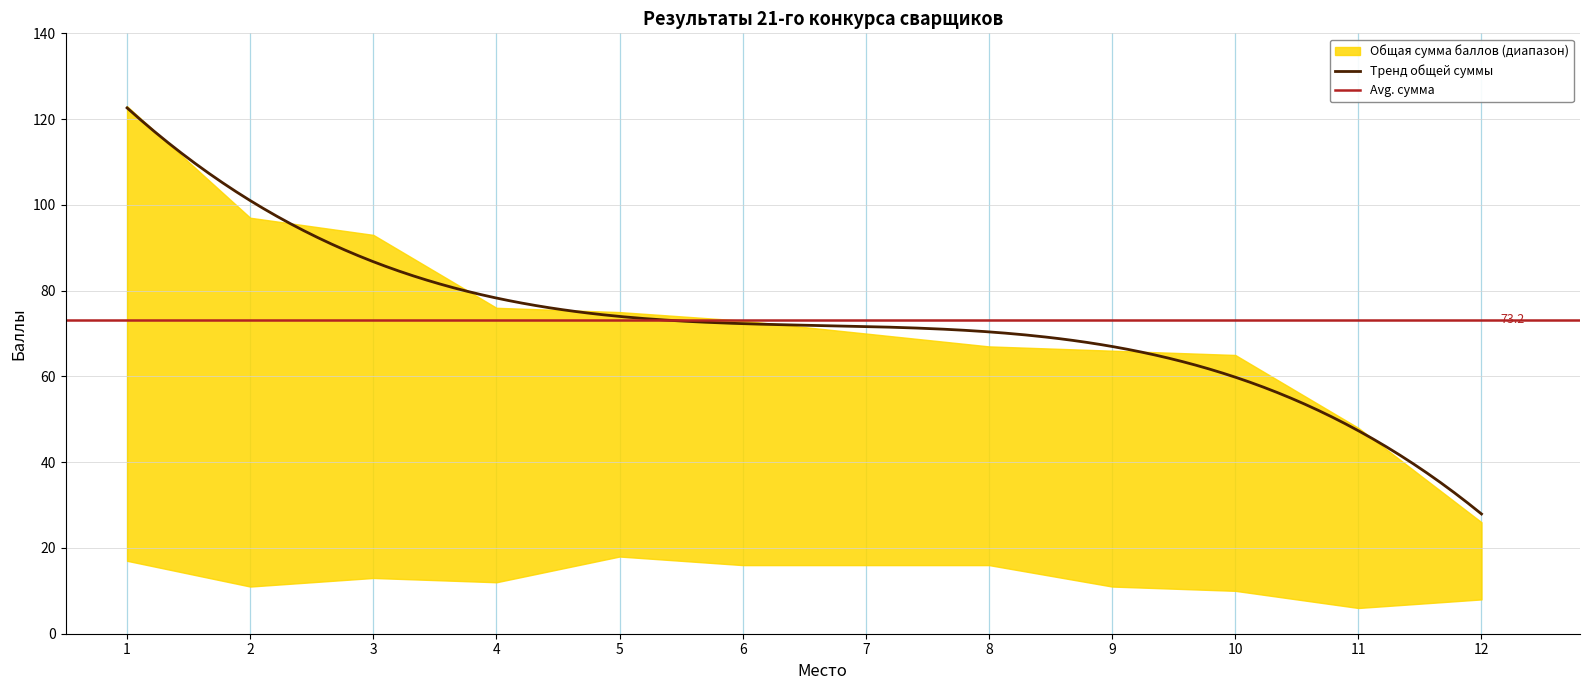

Is the value of Cумма баллов за теоритический экзамен at 3 greater than the value of Общая сумма баллов at 11?

No